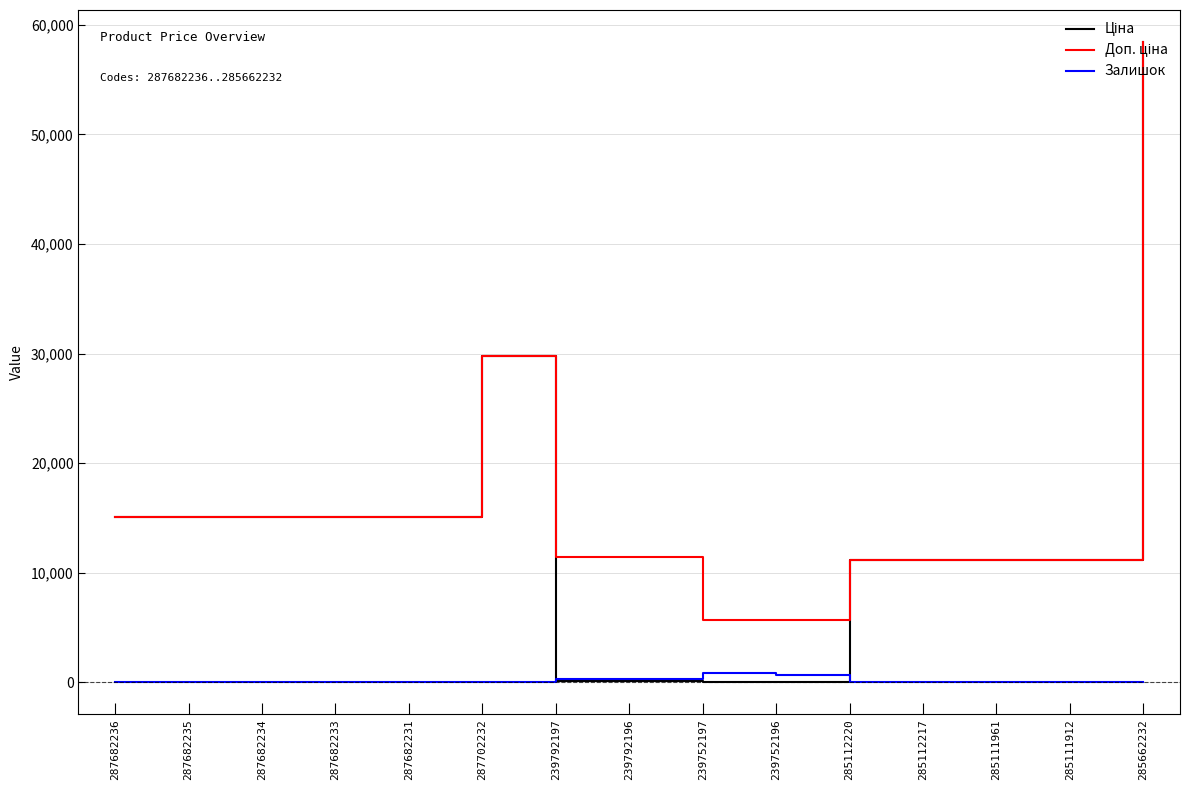

What is the greatest value displayed?

58426.5